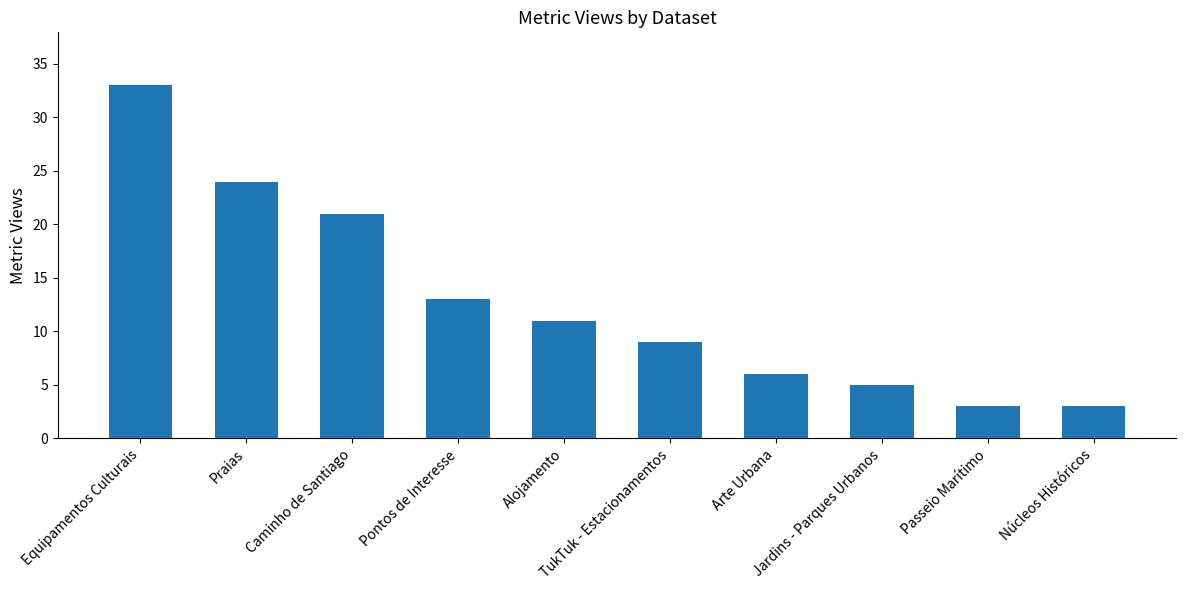

Between Núcleos Históricos and Praias, which is larger?

Praias